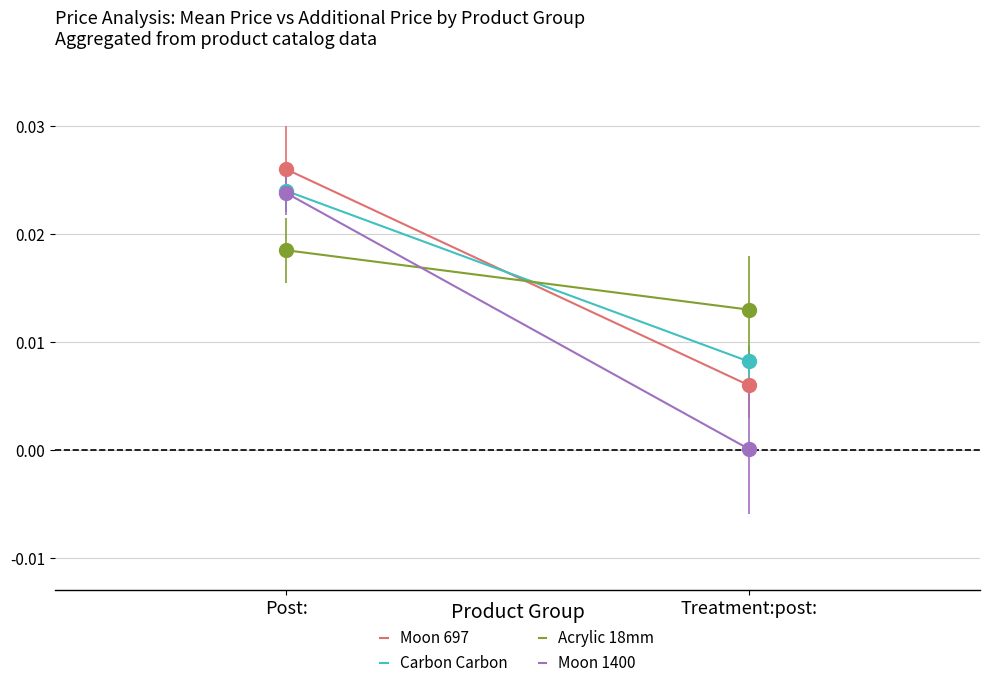

Which series has the largest total across all categories?

Carbon Carbon